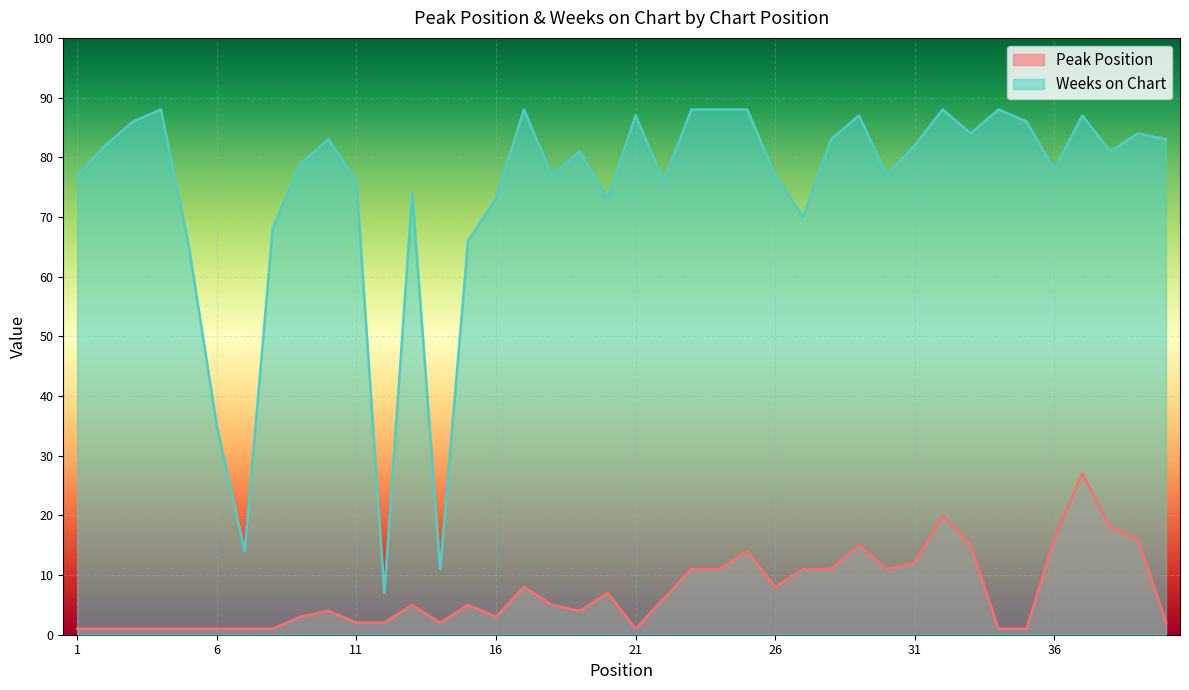

Which series has the widest spread of values?

Weeks on Chart